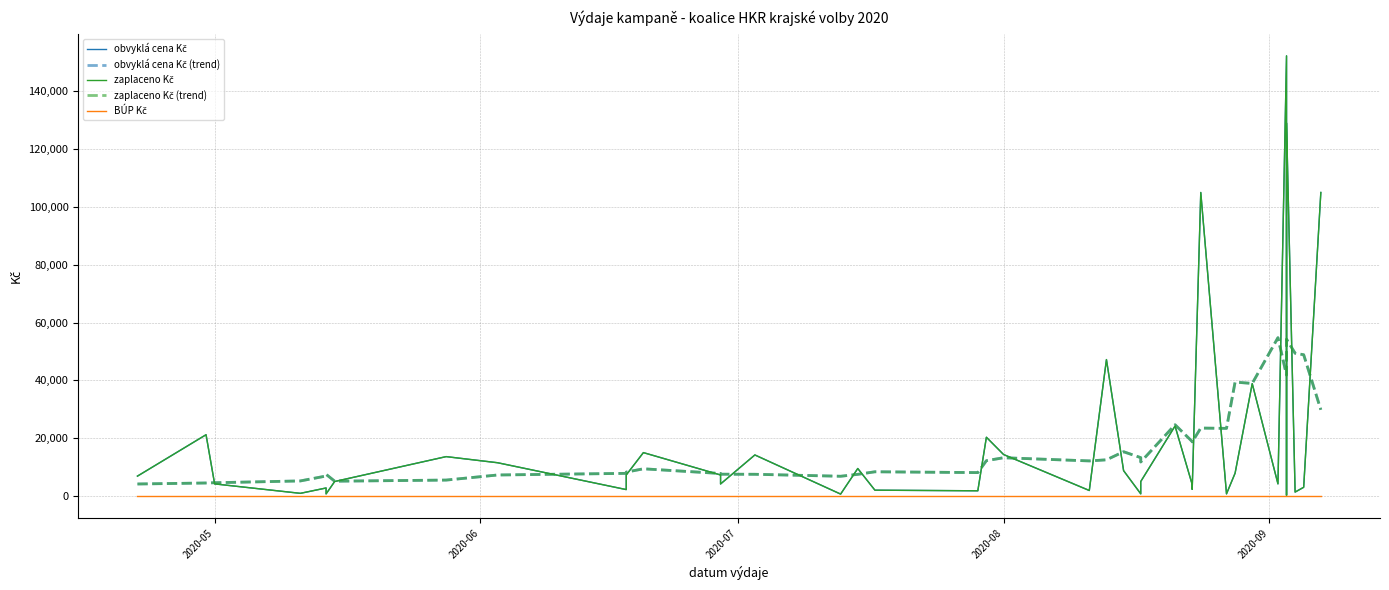

True or false: zaplaceno Kč and BÚP Kč cross at least once.

False